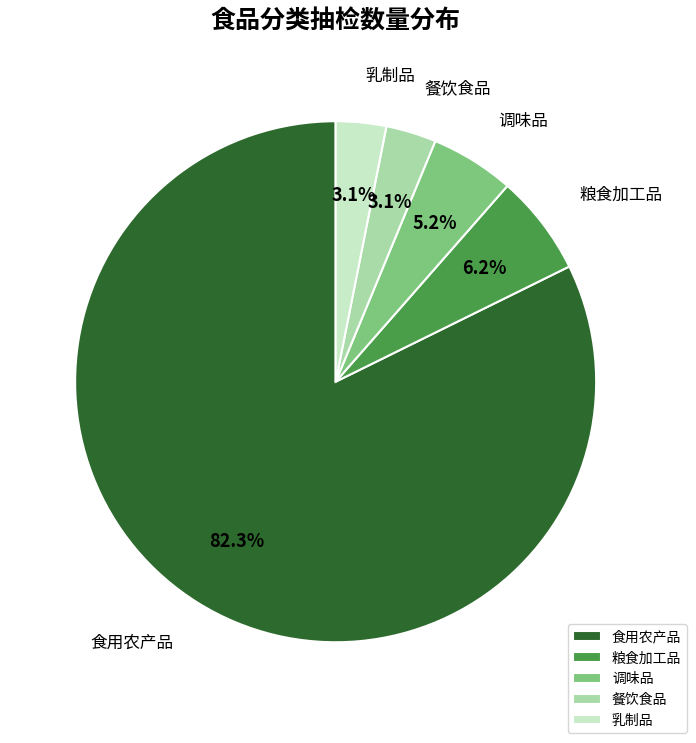

To the nearest percent, what percentage of the pie is 食用农产品?

82%